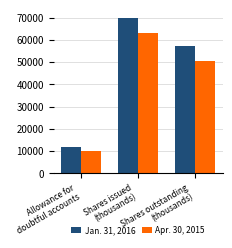

Is the value of Apr. 30, 2015 at Allowance for
doubtful accounts greater than the value of Jan. 31, 2016 at Shares issued
(thousands)?

No